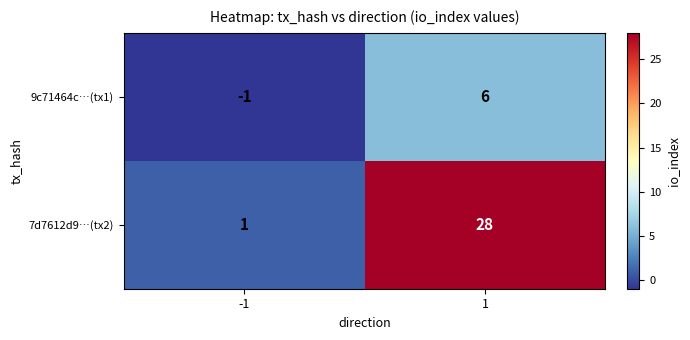

What is the spread (max minus min) of values at -1?

2